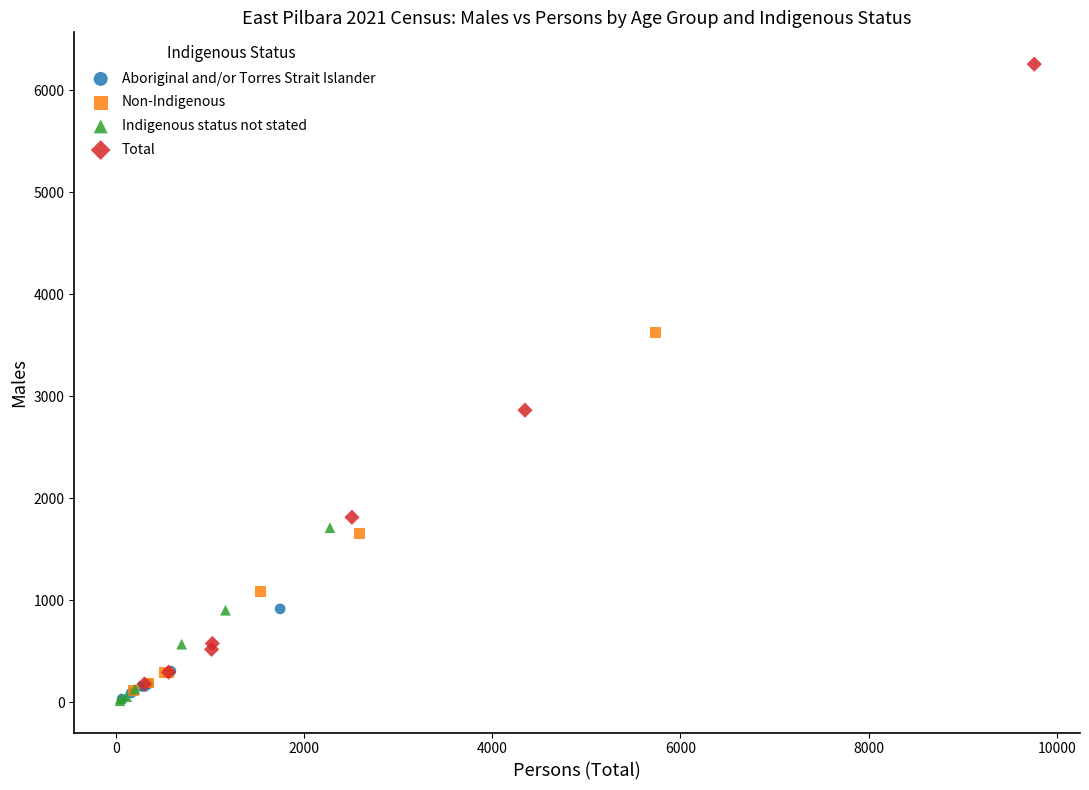

Which series has the widest spread of Y values?

Total